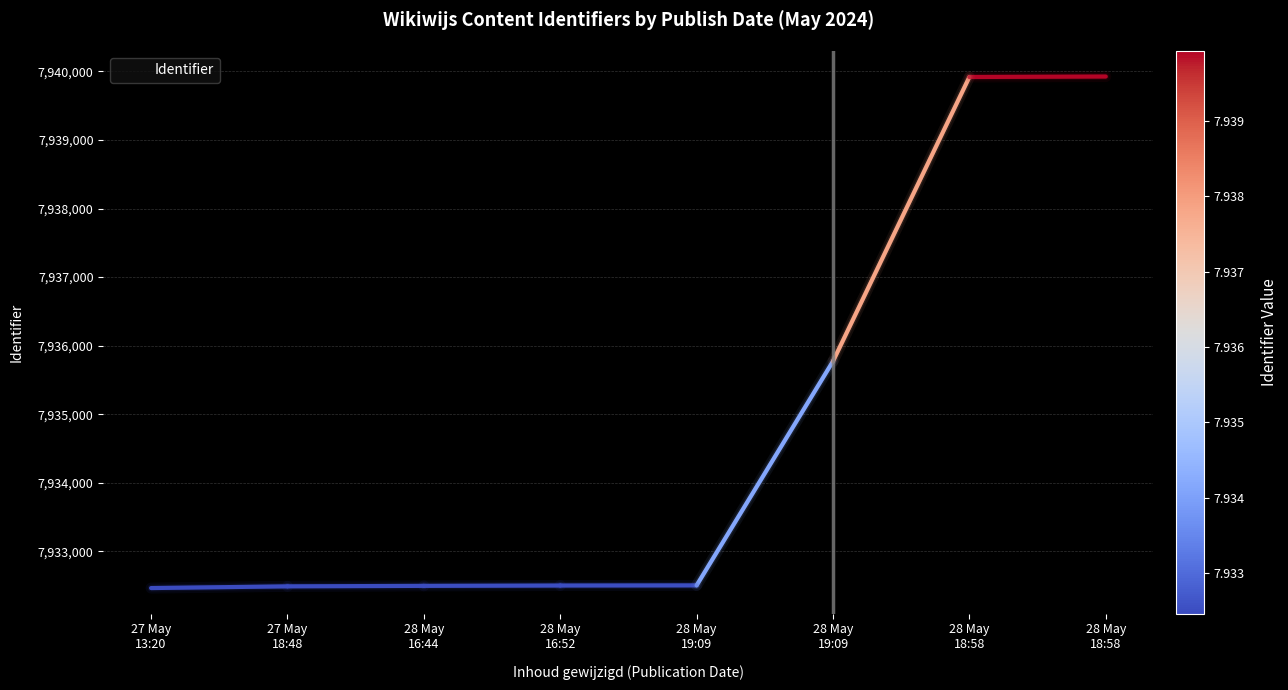

How many lines are shown in the chart?

1